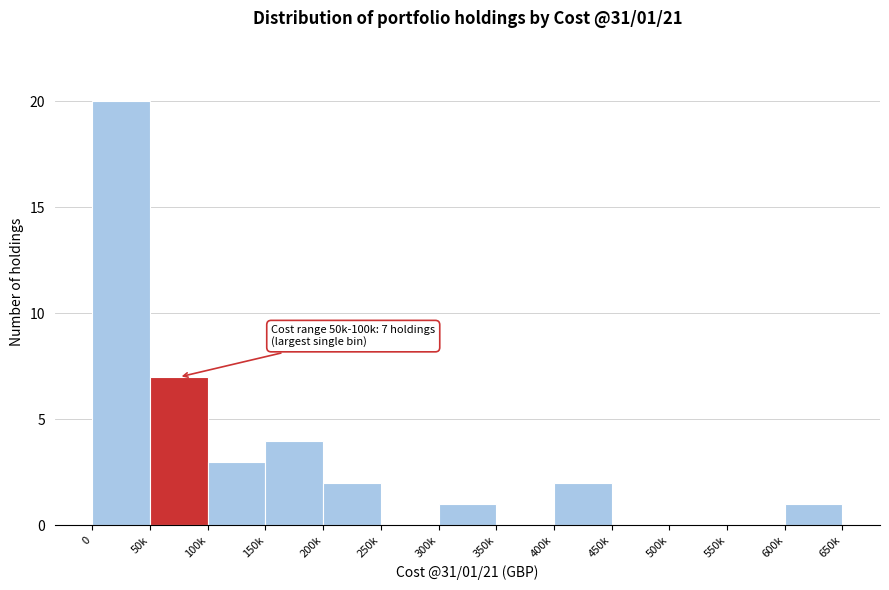

Reading right to left, list all the values displayed in this chart.

600k=1	550k=0	500k=0	450k=0	400k=2	350k=0	300k=1	250k=0	200k=2	150k=4	100k=3	50k=7	0=20